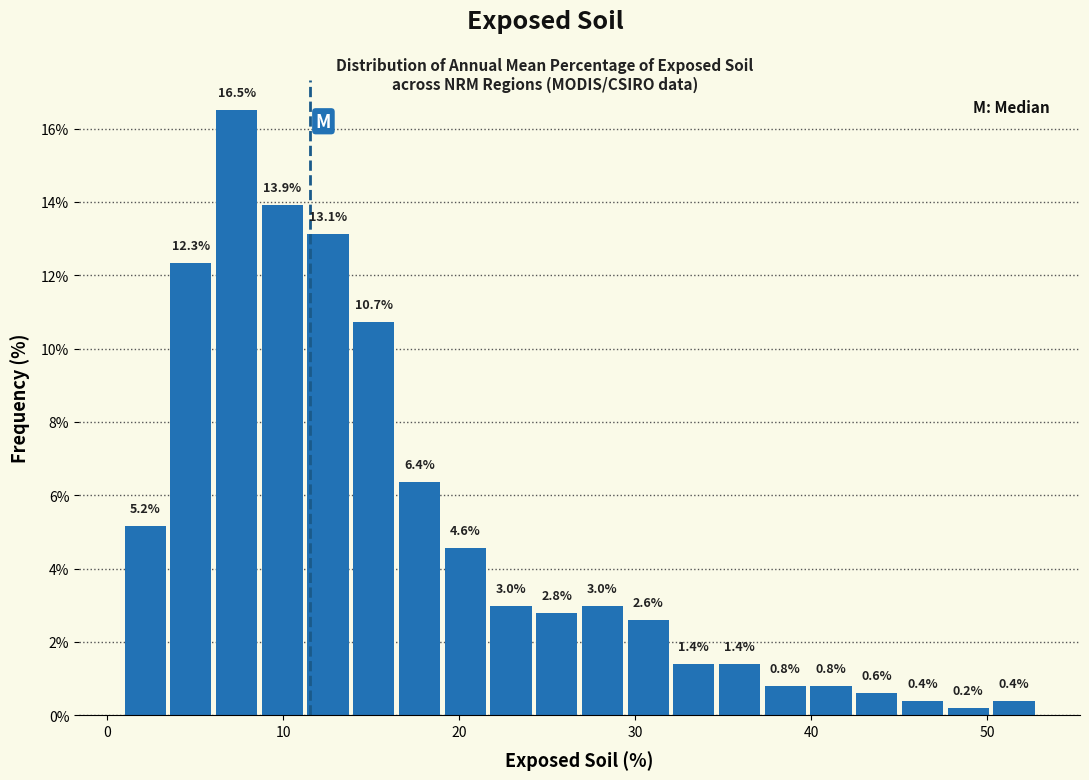

Around what value on the x-axis is the tallest bar? Give the approximate position of its centre, as read against the axis.

7